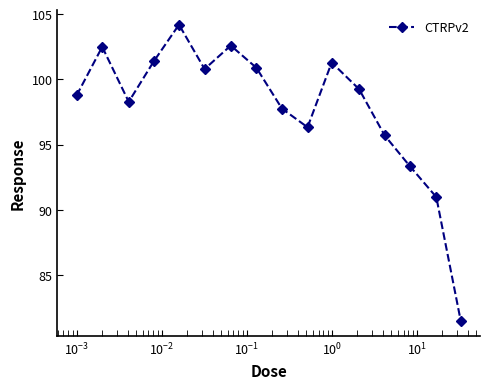

What is the difference between the maximum and minimum values?

22.7